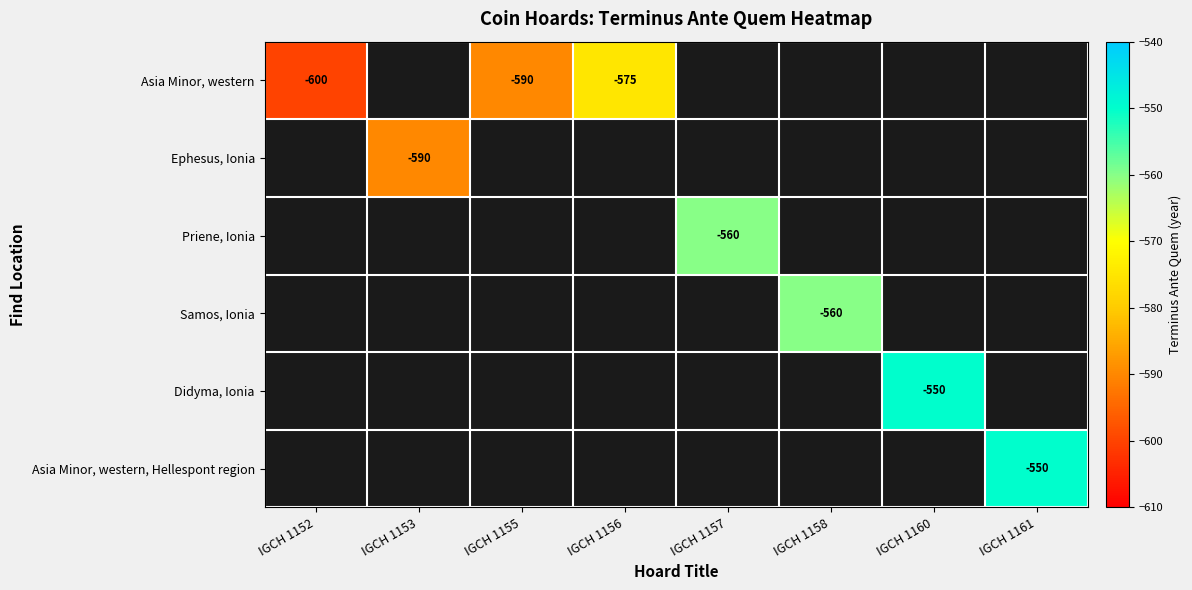

Which series has the widest spread of values?

Asia Minor, western